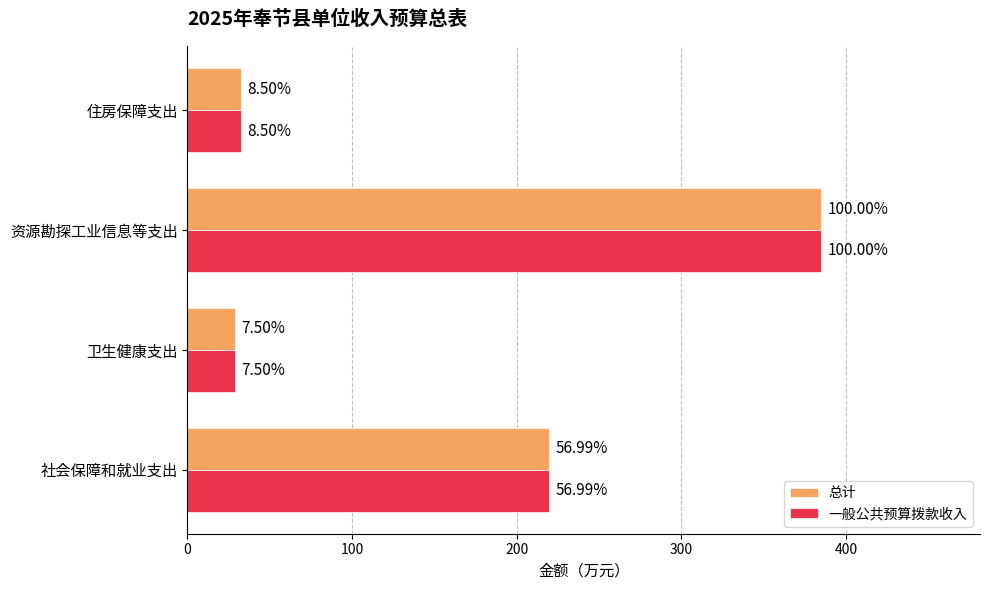

What are all the series names shown in the legend?

总计, 一般公共预算拨款收入